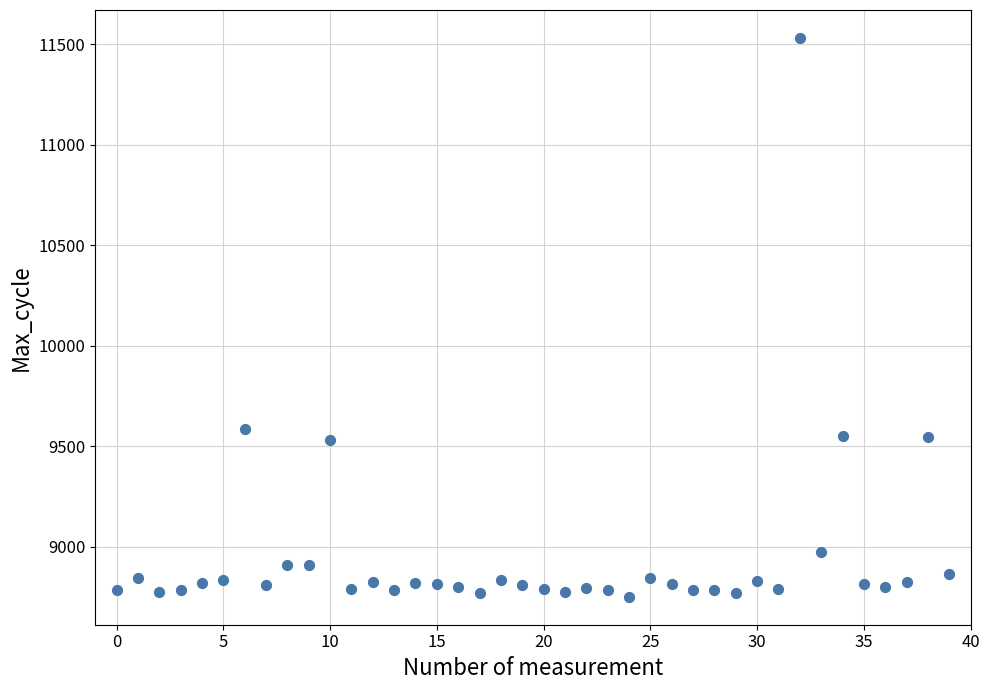

What is the range of Y values (max minus min)?

2781